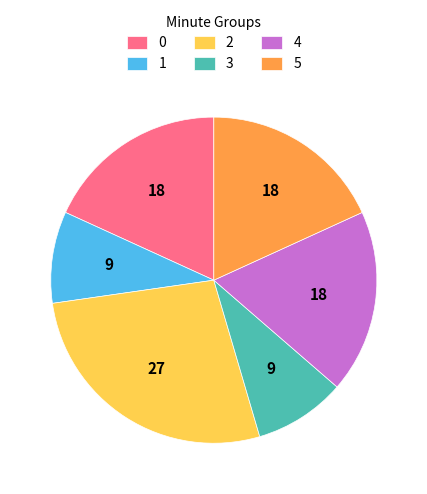

Is the sum of 5 and 1 greater than half?

No